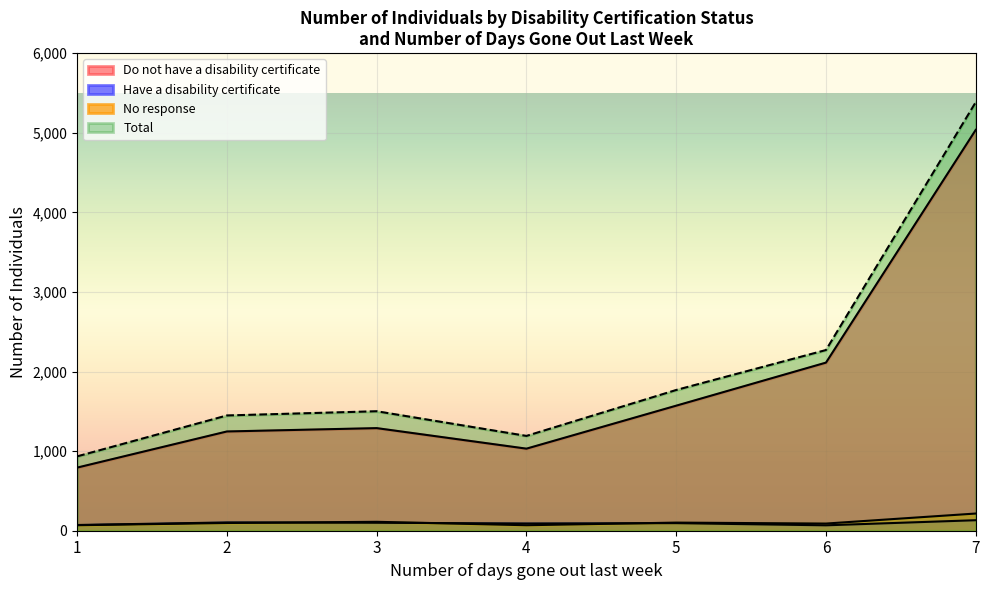

What is the smallest value displayed?

68